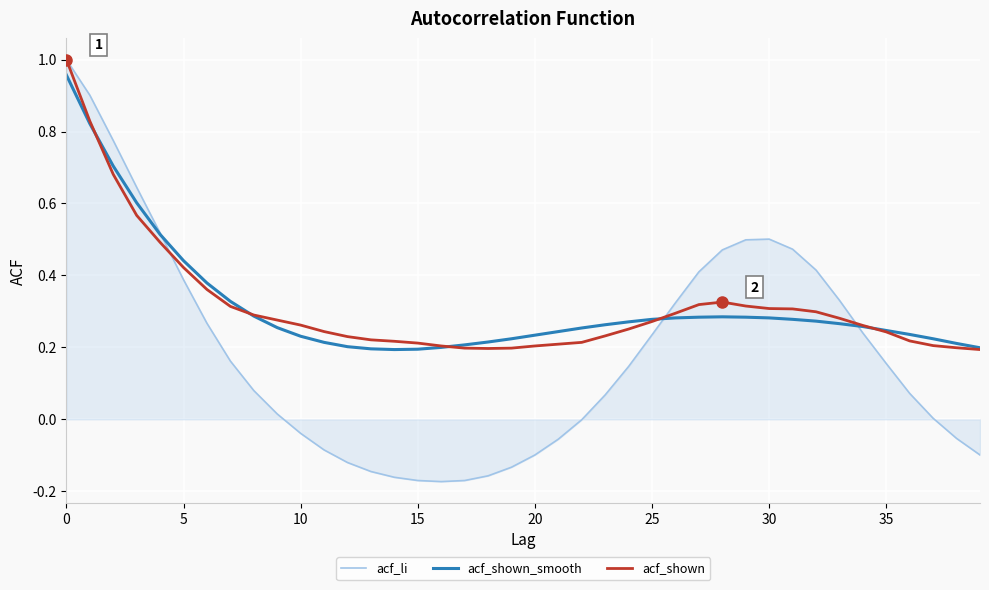

Which series has the largest range (max minus min)?

acf_li